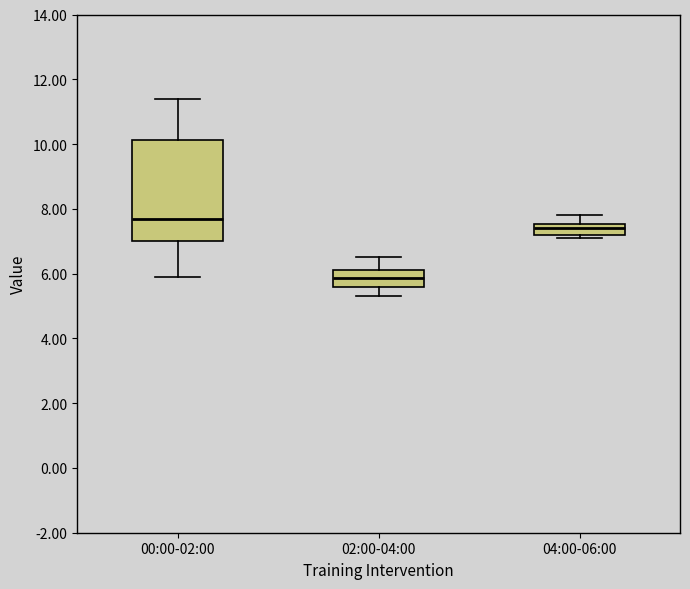

Which box's median line is the lowest?

02:00-04:00